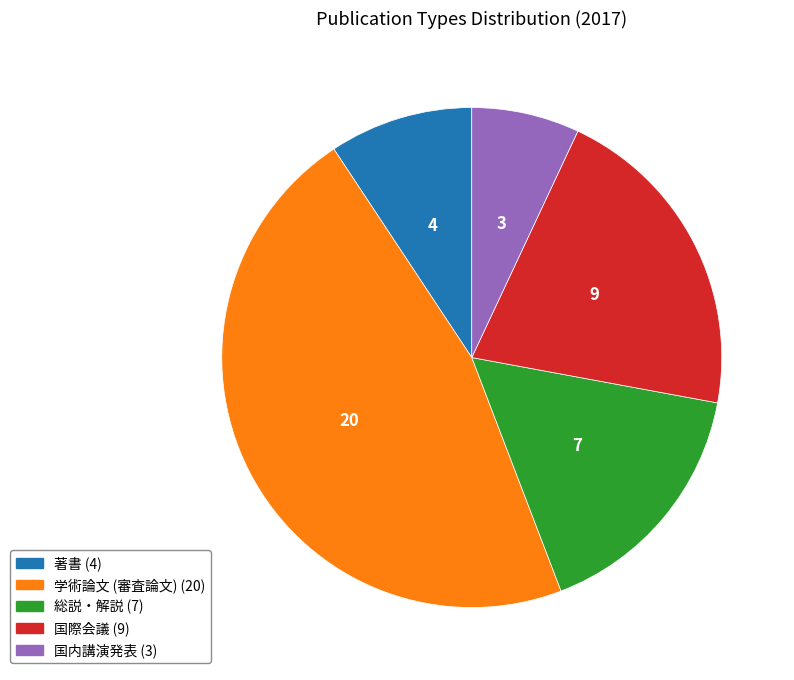

Count the number of slices in the pie.

5